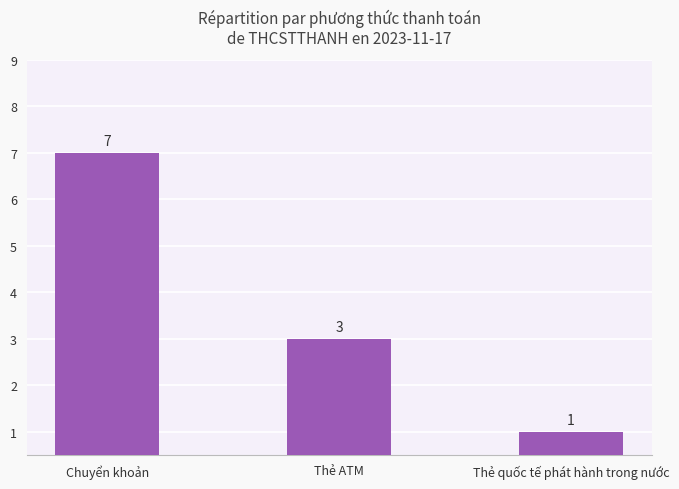

Rank the categories by value from highest to lowest.

Chuyển khoản, Thẻ ATM, Thẻ quốc tế phát hành trong nước